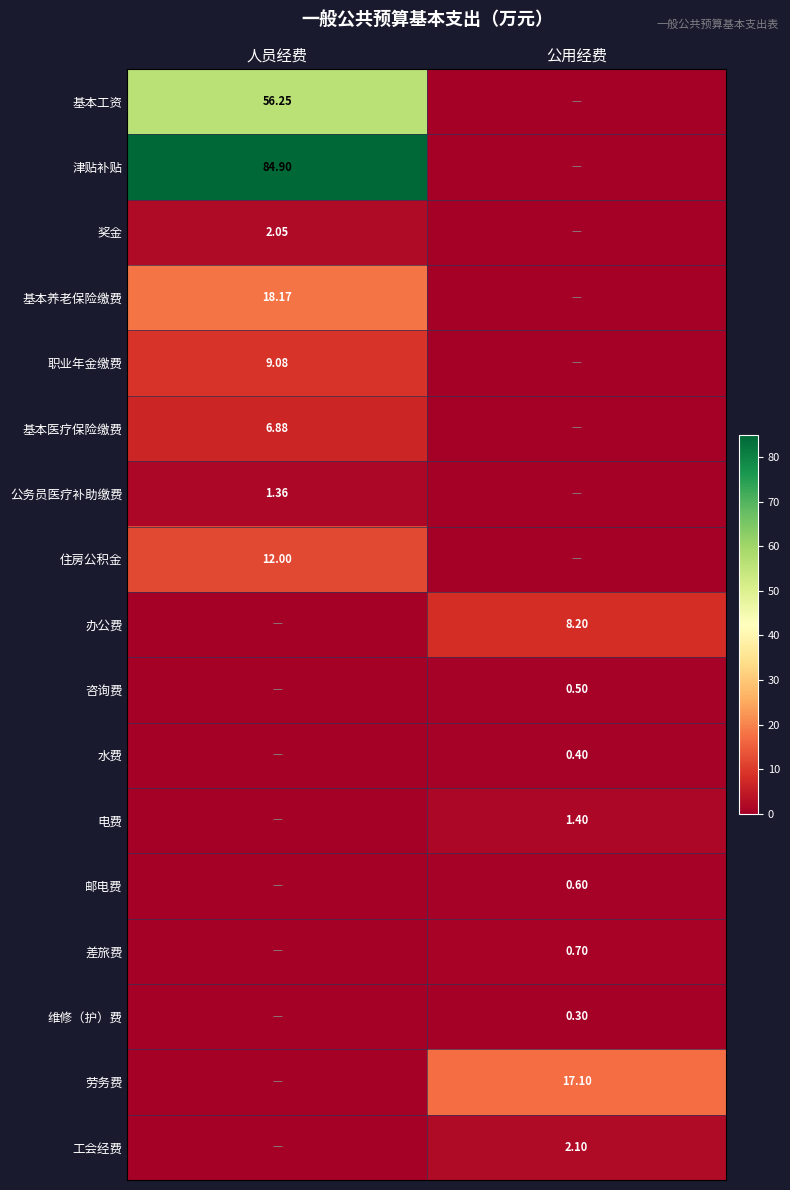

What is the total value across all series at 公用经费?

31.3